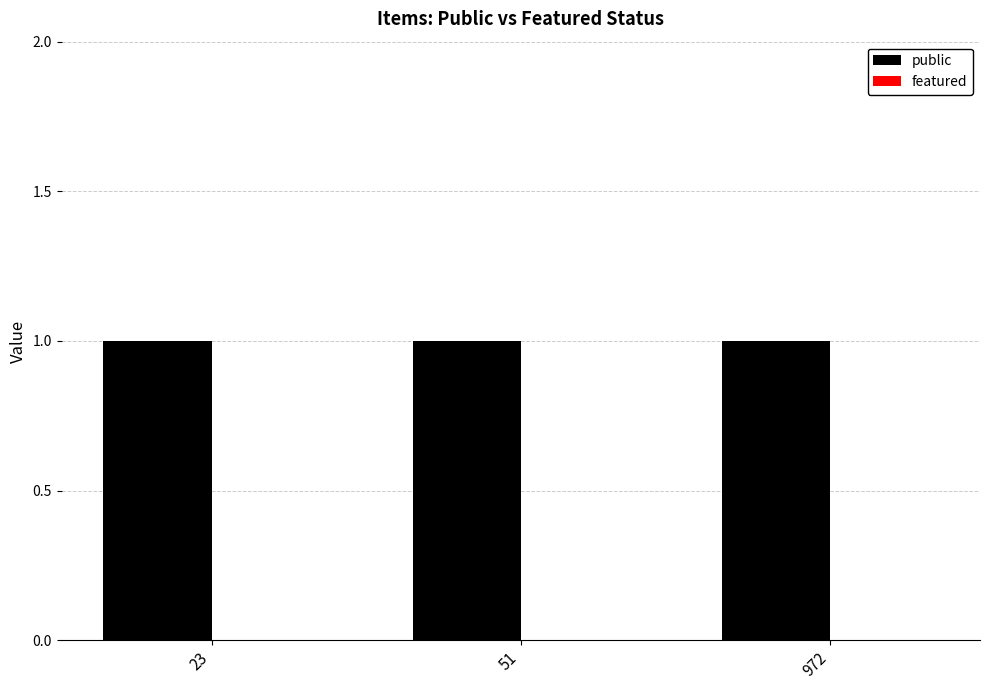

The value of public at 972 is 1. True or false?

True